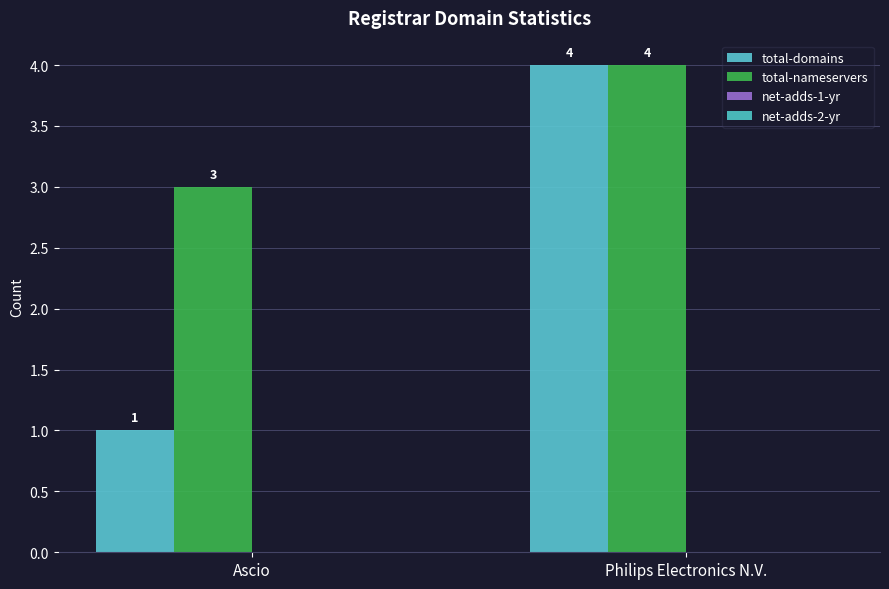

Which series changed the most between Ascio and Philips Electronics N.V.?

total-domains